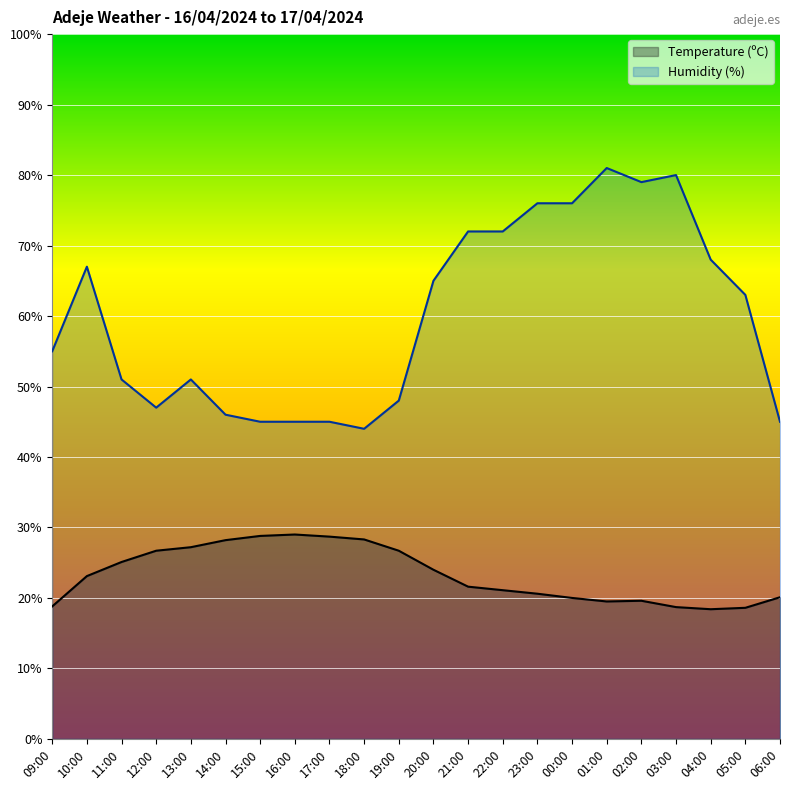

How many data points in Temperature (ºC) are above 23?

11